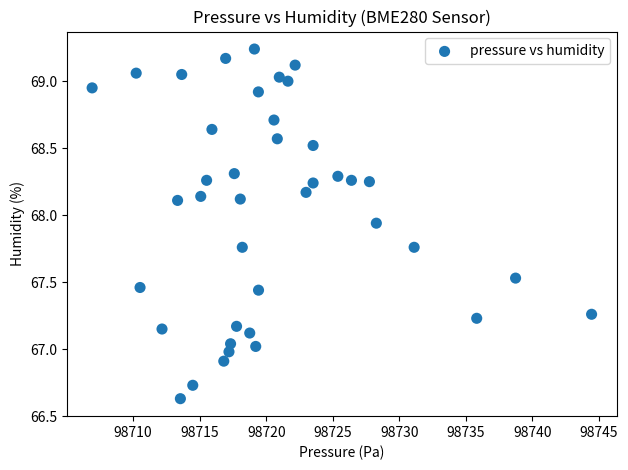

What is the range of Y values (max minus min)?

2.6